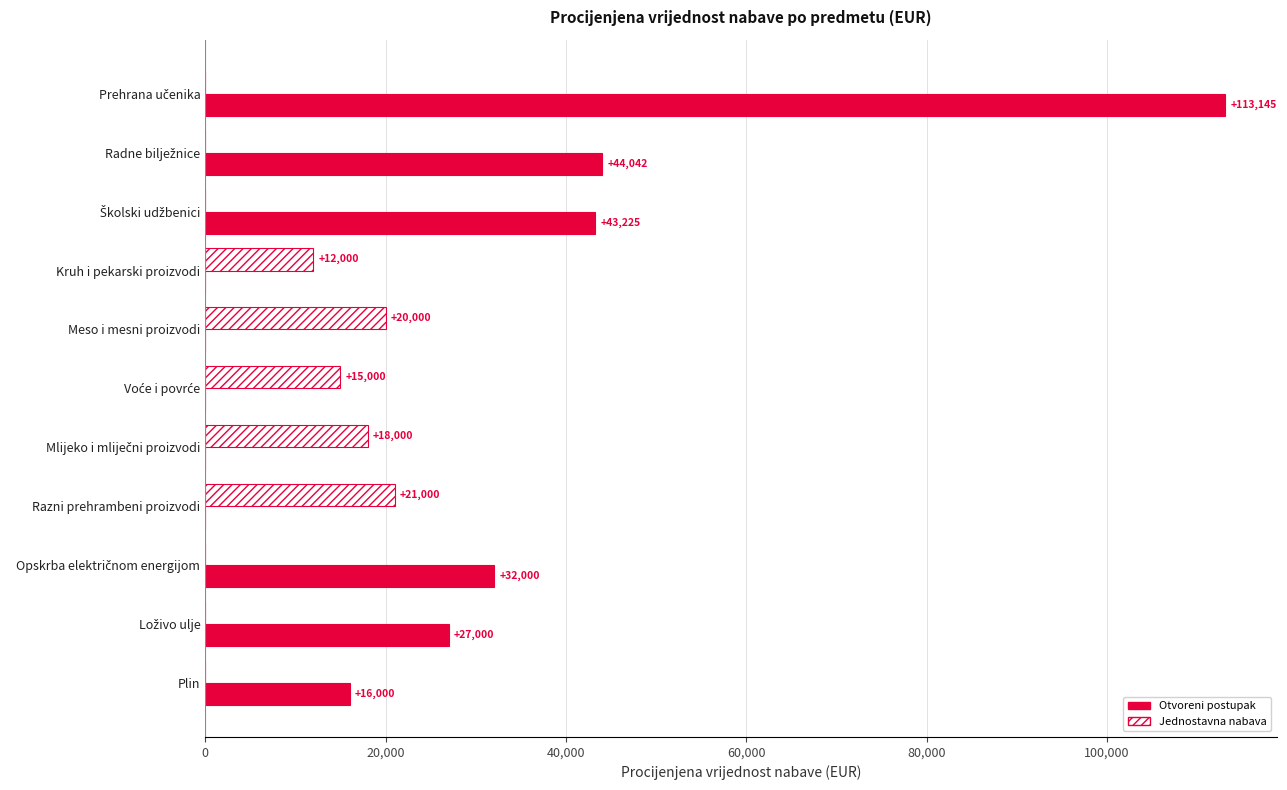

What is the highest value of the Otvoreni postupak series?

113145.0